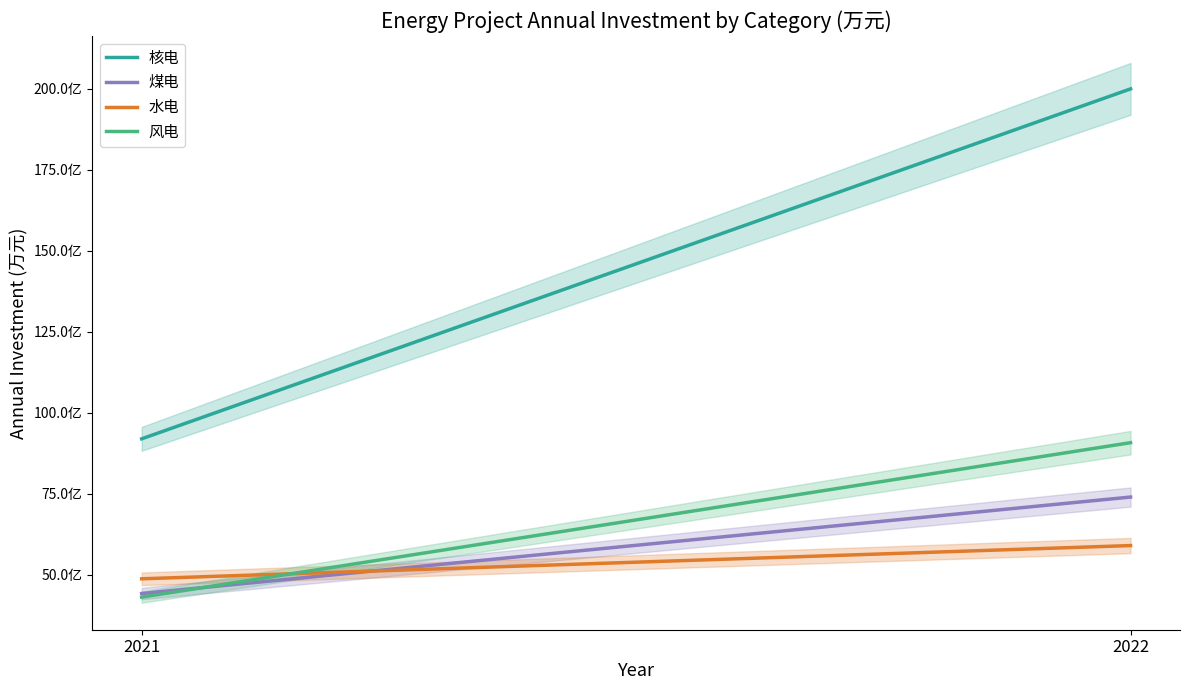

Reading left to right, what are all the values shown in this chart?

核电: 2021=920000.0	2022=2000000.0
煤电: 2021=442500.0	2022=740310.0
水电: 2021=488000.0	2022=590600.0
风电: 2021=431397.6	2022=908120.2